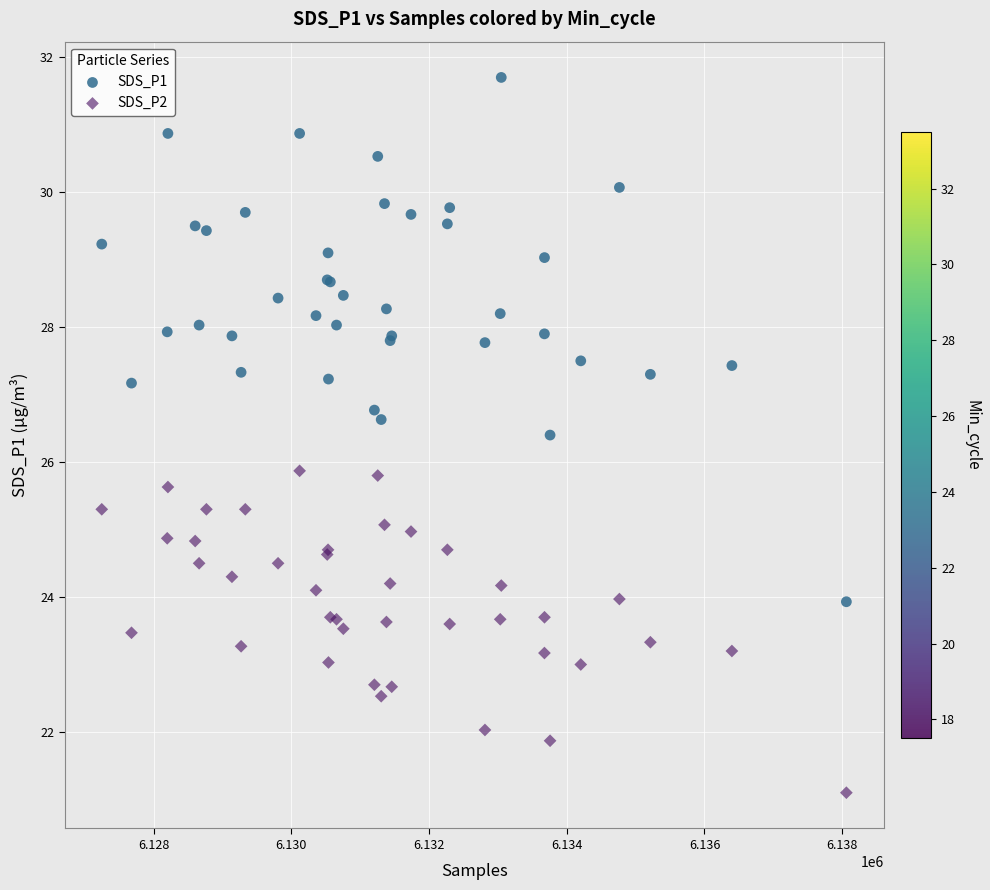

Which series contains the lowest Y value?

SDS_P2